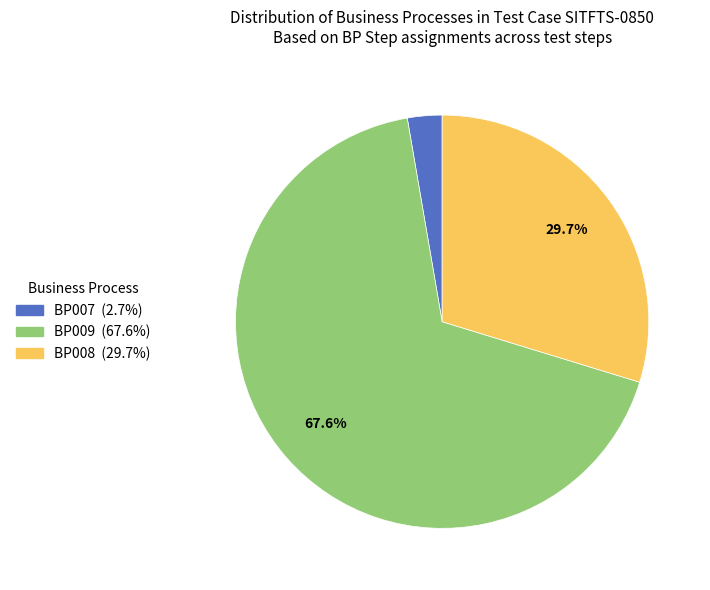

To the nearest percent, what is the combined percentage of BP008 and BP007?

32%